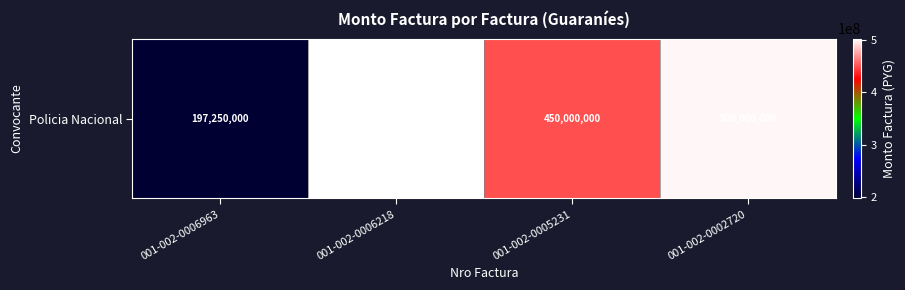

Reading left to right, list all the values displayed in this chart.

001-002-0006963=197250000	001-002-0006218=502750000	001-002-0005231=450000000	001-002-0002720=500000000